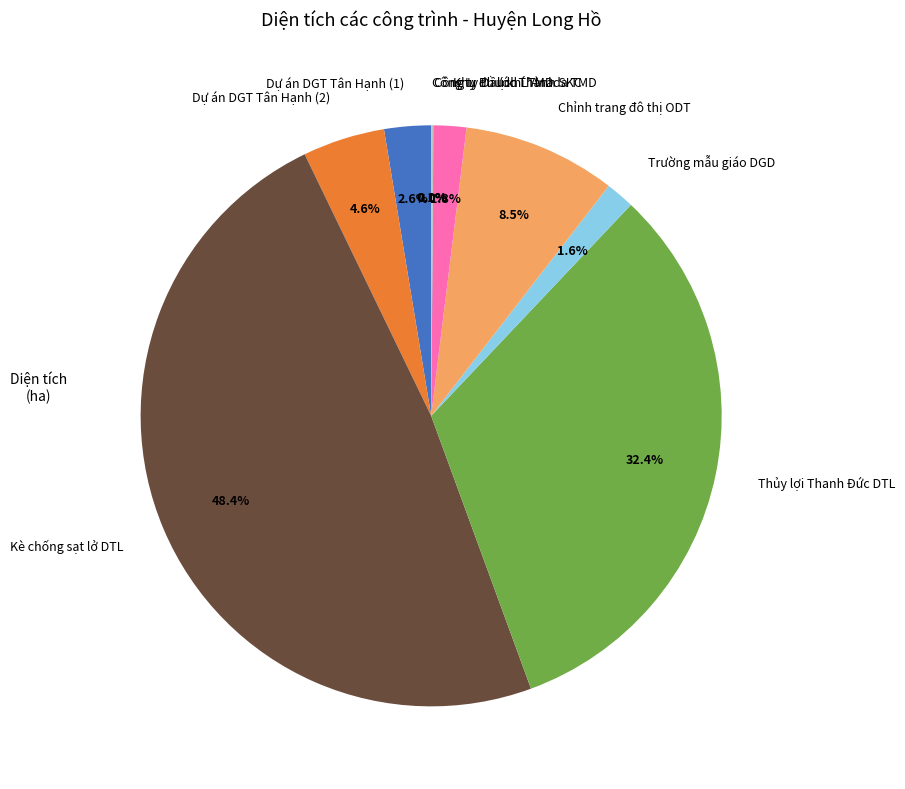

Which has a higher value, Dự án DGT Tân Hạnh (1) or Dự án DGT Tân Hạnh (2)?

Dự án DGT Tân Hạnh (2)